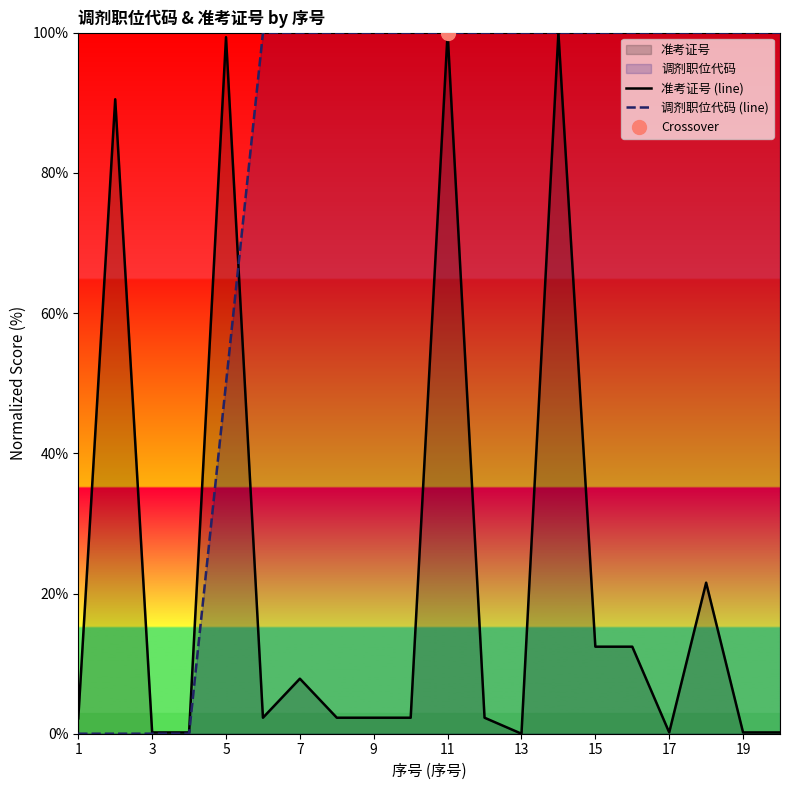

What is the difference between the second highest and second lowest values in the 调剂职位代码 (line) series?

100.0